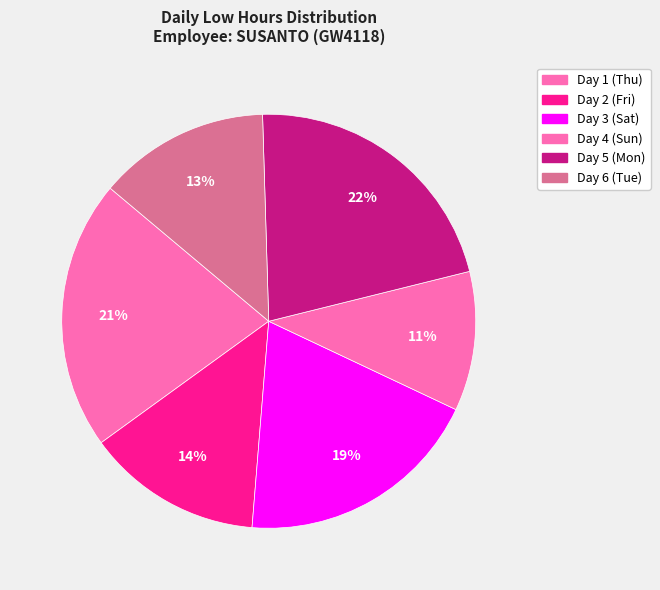

To the nearest percent, what is the difference between the Day 5 (Mon) and Day 4 (Sun) slice percentages?

11%